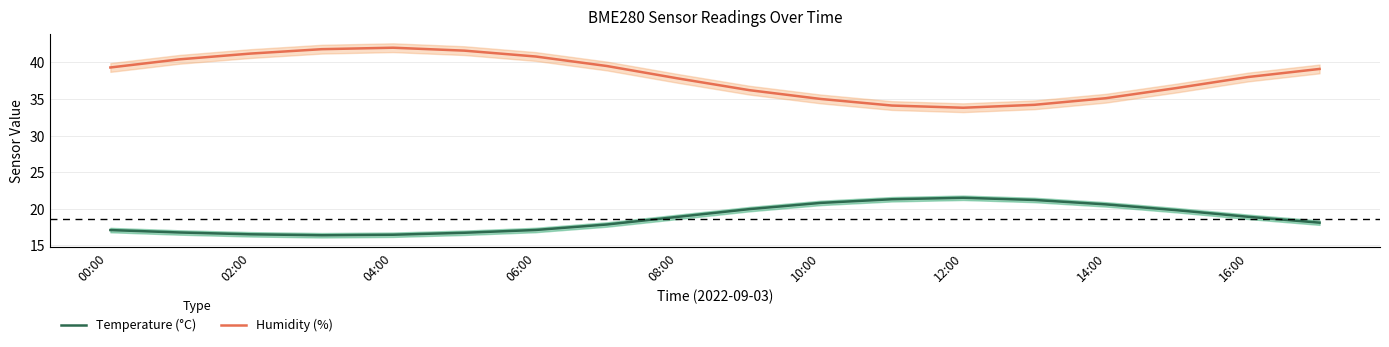

True or false: Temperature (°C) and Humidity (%) cross at least once.

False